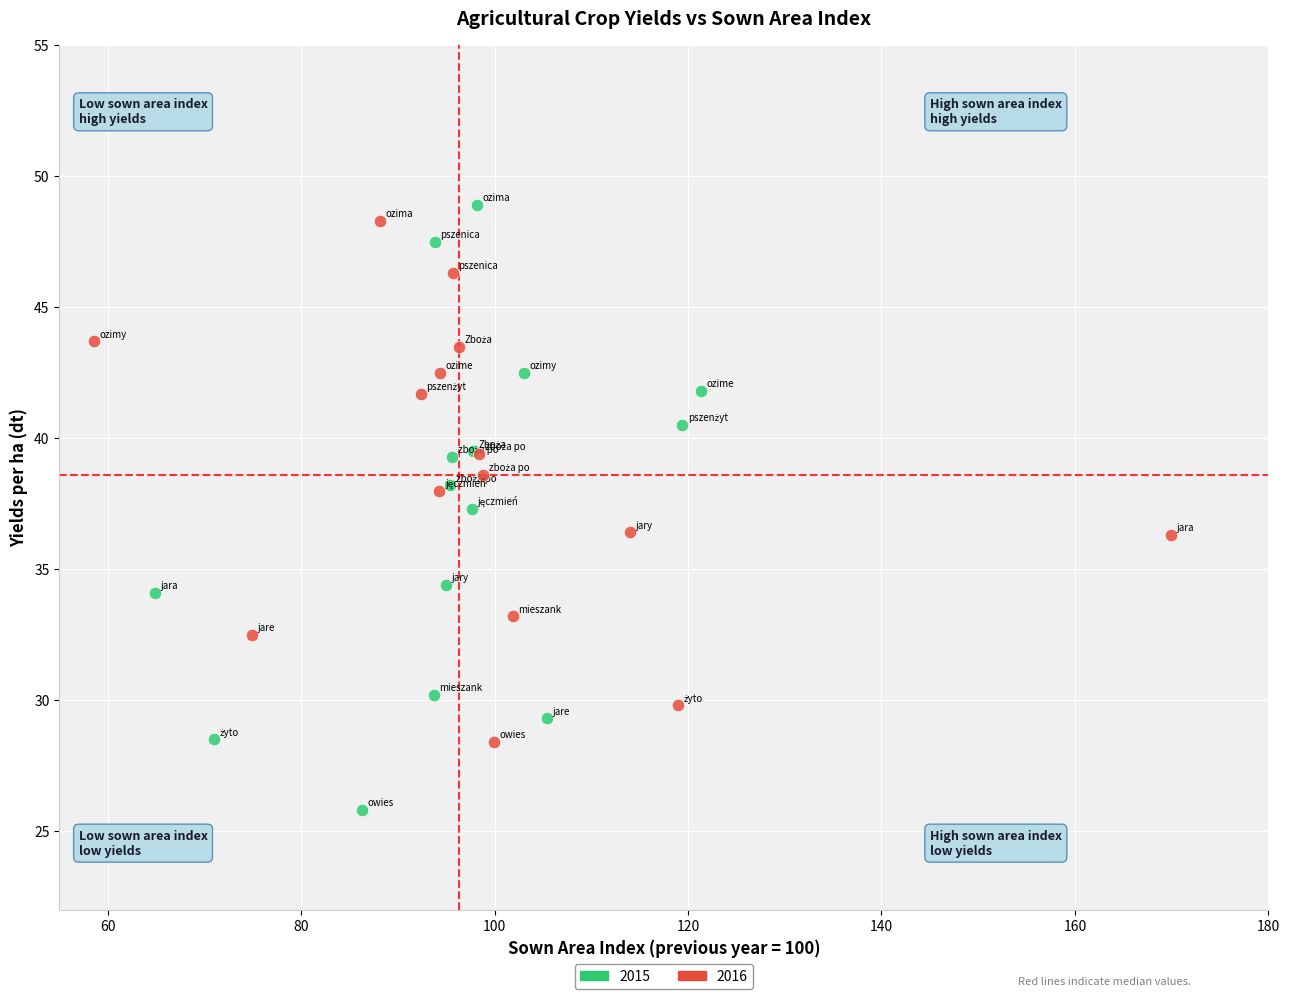

What are all the series names shown in the legend?

2015, 2016